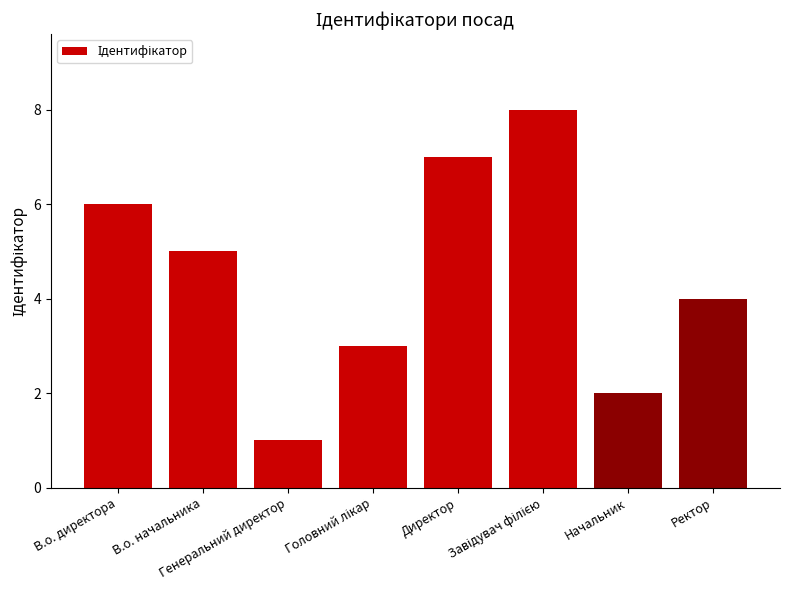

At which category does the chart reach its minimum across all series?

Генеральний директор